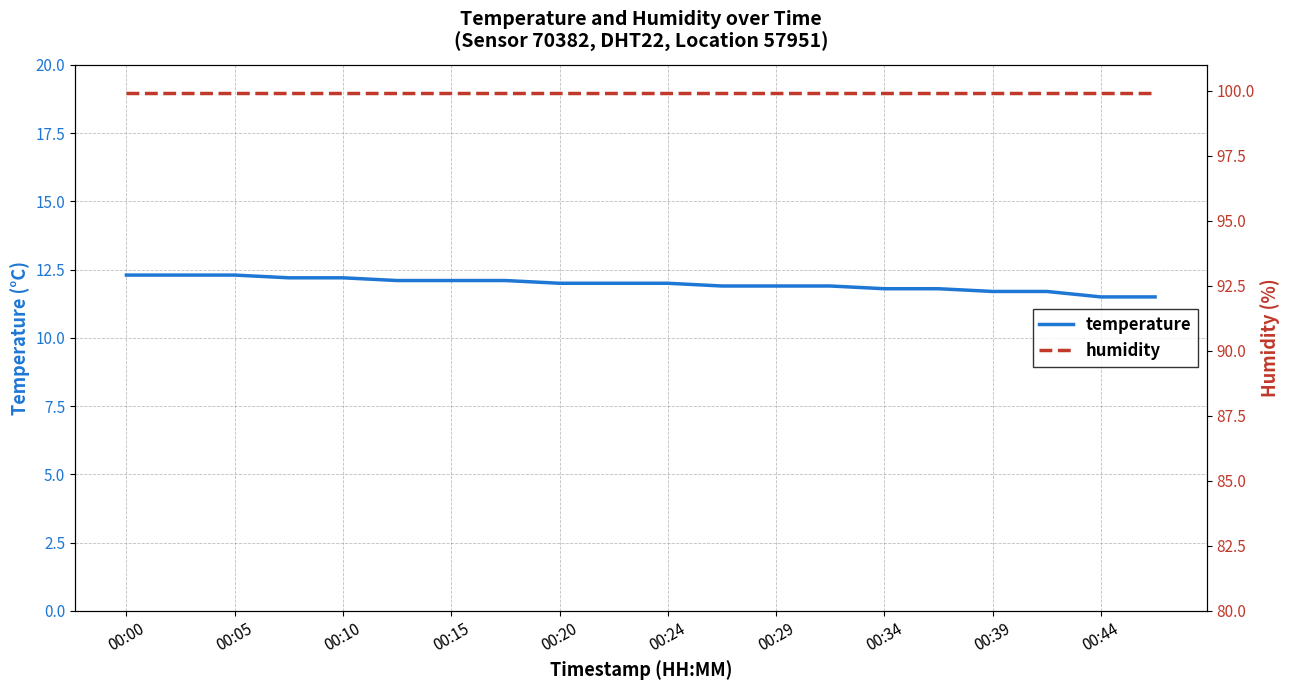

Is it true that temperature equals 11.5 at 00:44?

True